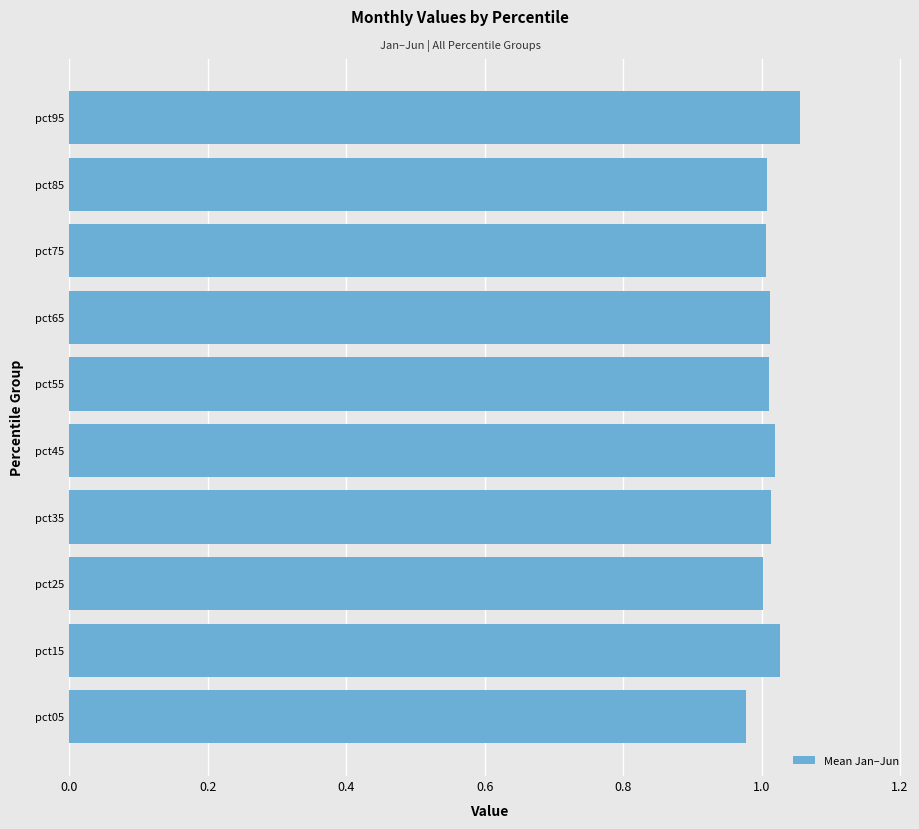

Does the chart contain stacked bars?

No